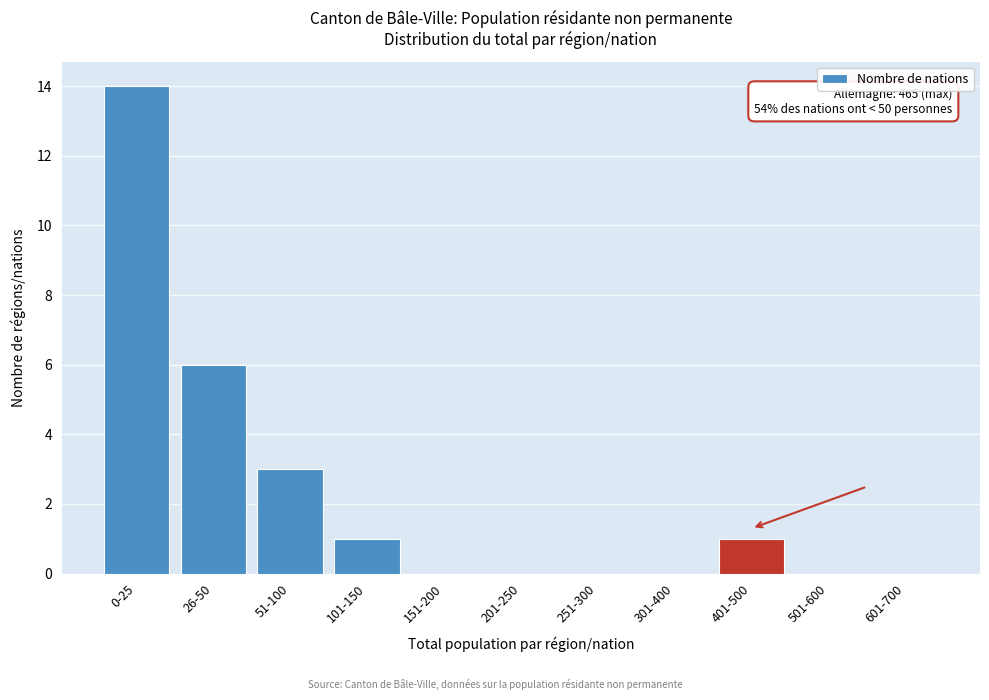

Reading right to left, transcribe all the data shown in this chart.

601-700=0	501-600=0	401-500=1	301-400=0	251-300=0	201-250=0	151-200=0	101-150=1	51-100=3	26-50=6	0-25=14